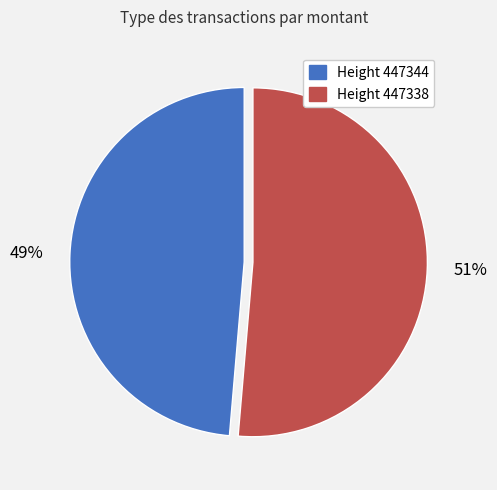

Is it true that 51% is 42% of the pie?

False